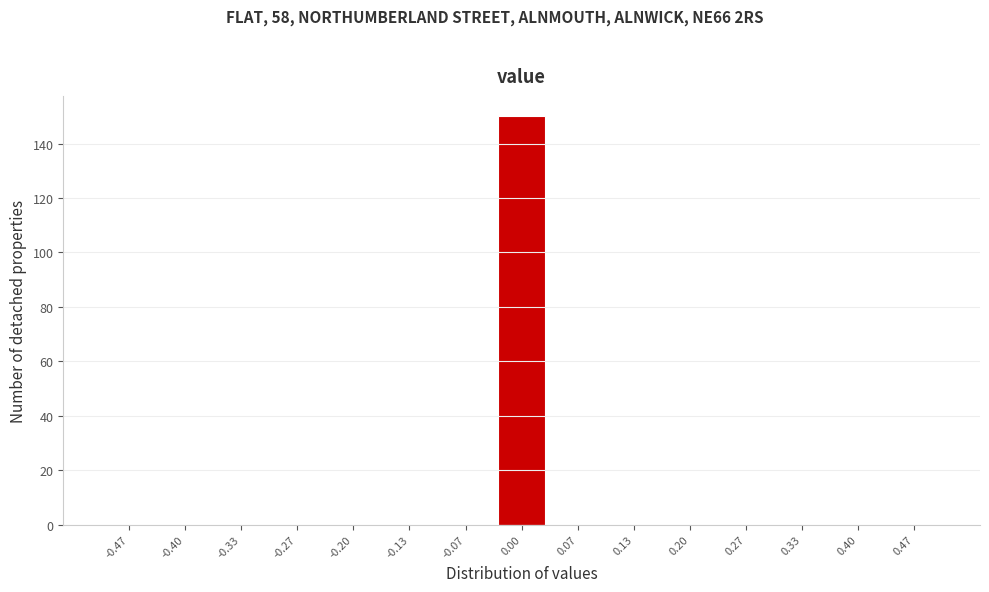

Which range on the x-axis has the tallest bar?

-0.03 to 0.03